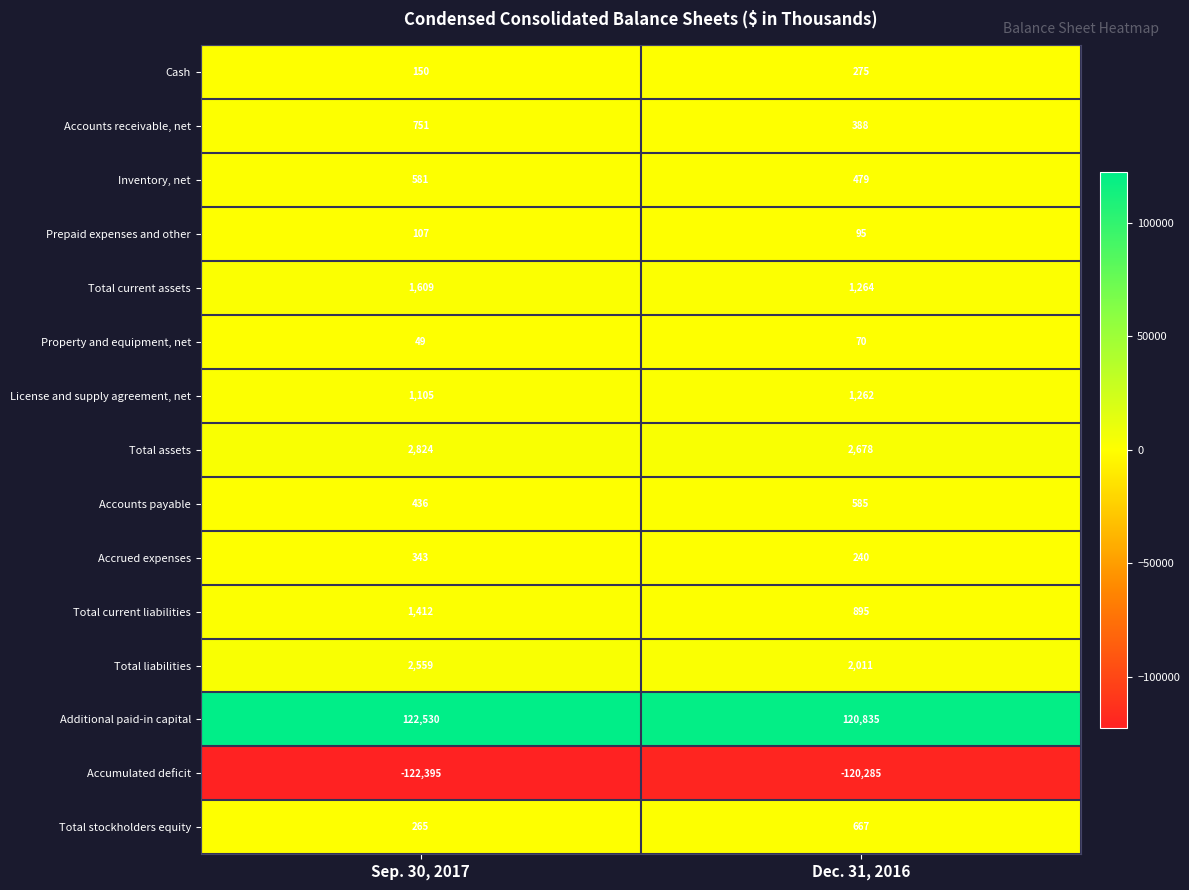

Which category has the lowest value in the Property and equipment, net series?

Sep. 30, 2017